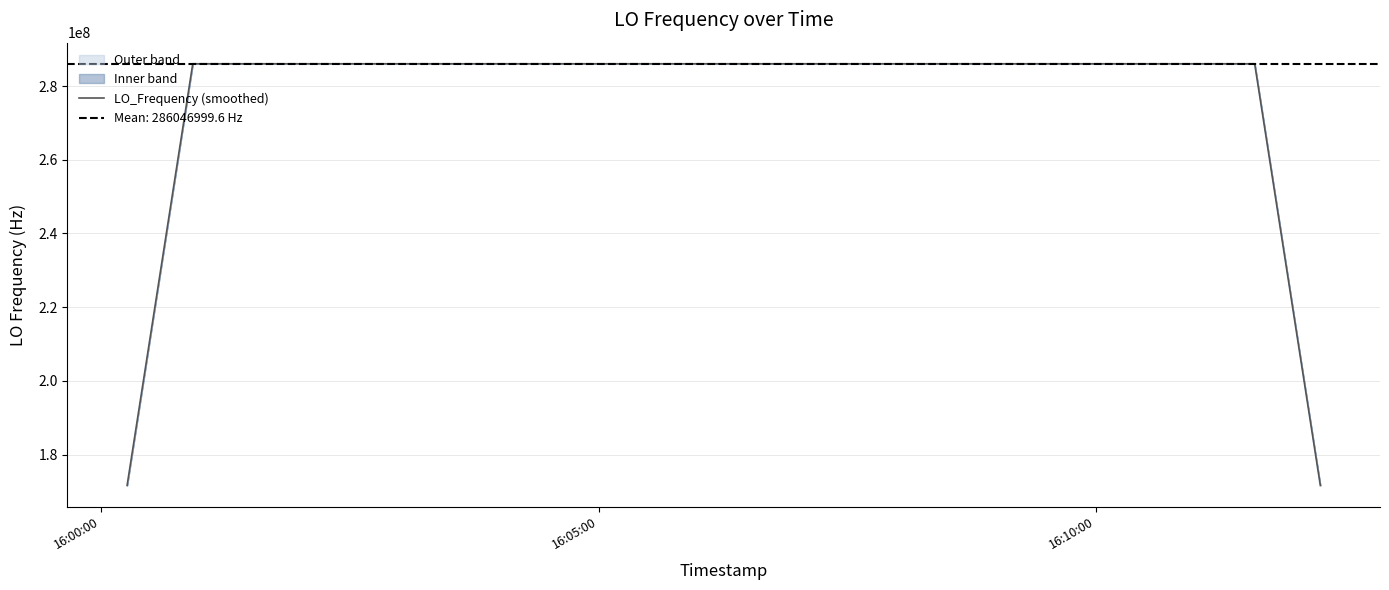

What is the maximum value for LO_Frequency (smoothed)?

286047000.9